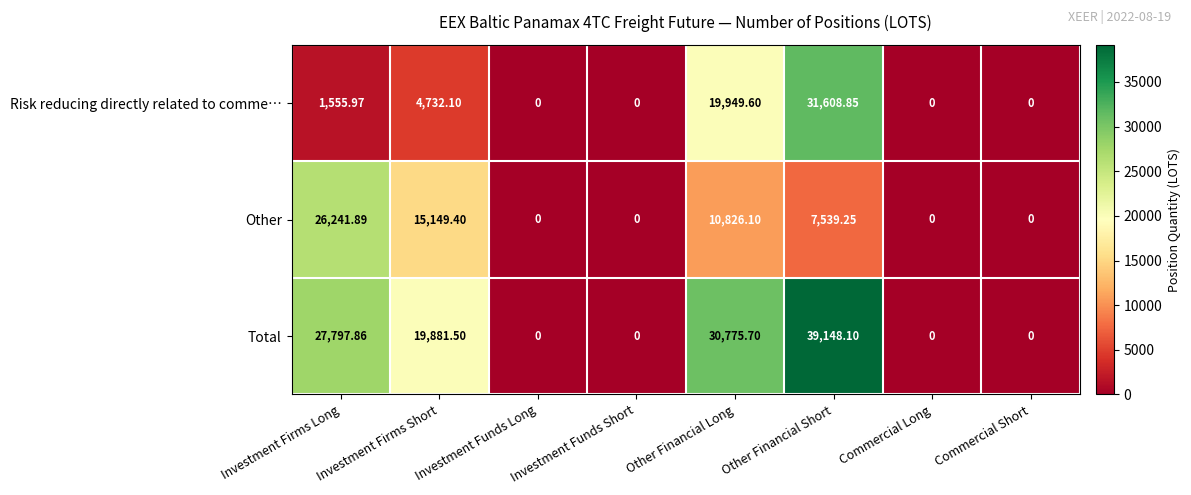

How many distinct data groups are displayed?

3